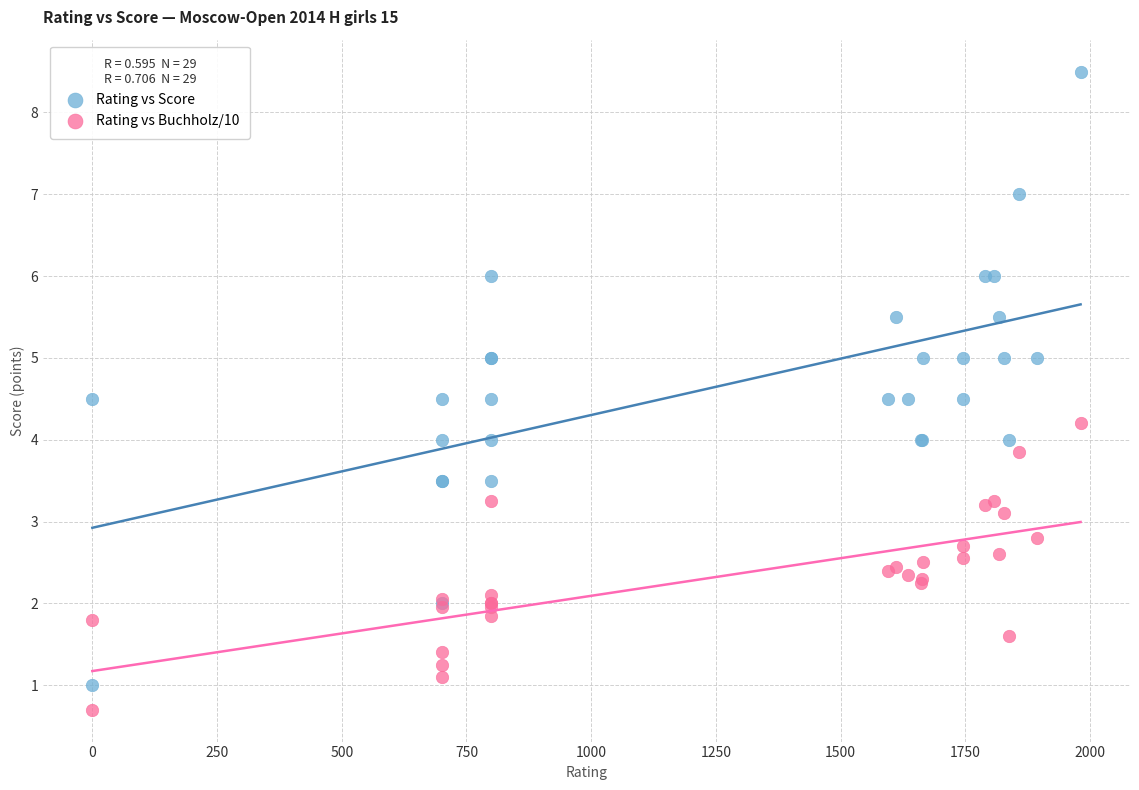

What is the X range (max minus min) for the scatter plot?

1981.0